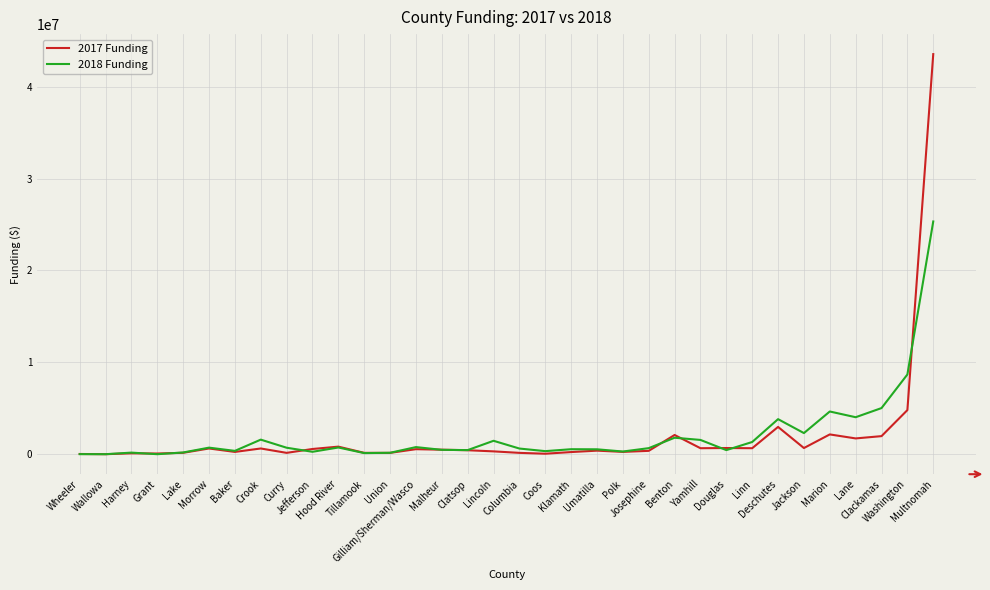

How many lines are shown in the chart?

2